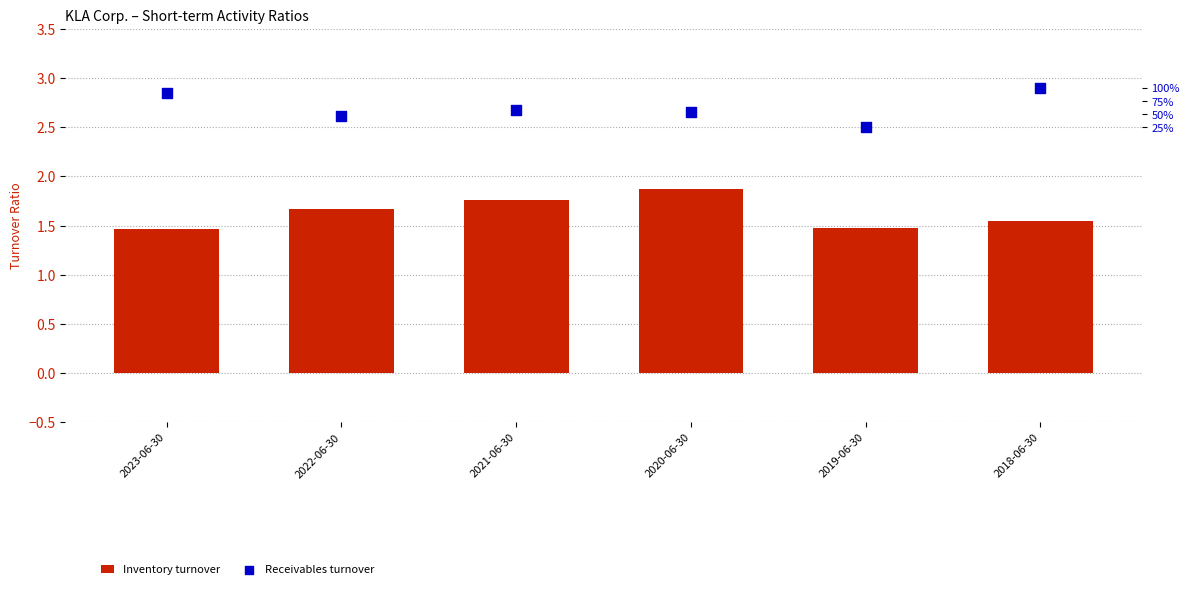

Is the value of Inventory turnover at 2022-06-30 greater than the value of Receivables turnover at 2021-06-30?

No